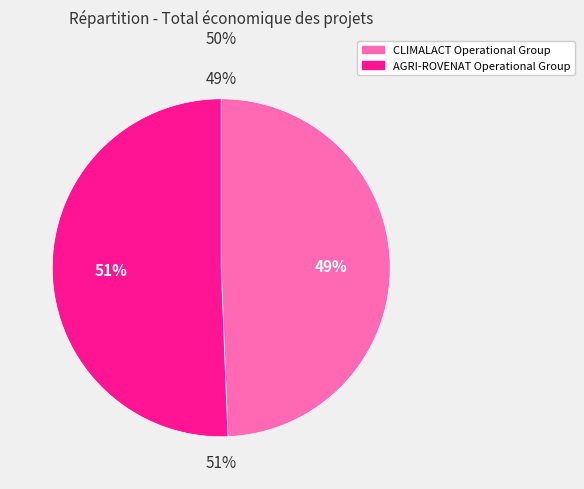

To the nearest percent, what percentage of the pie is AGRI-ROVENAT Operational Group?

51%